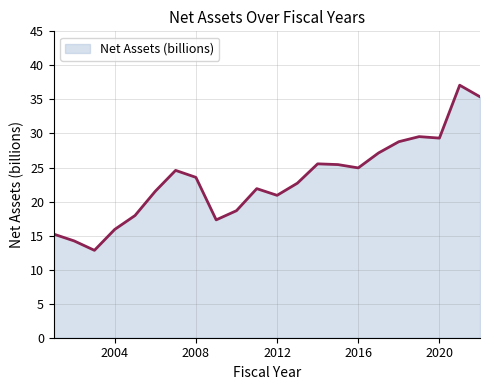

What is the smallest value displayed?

12.8